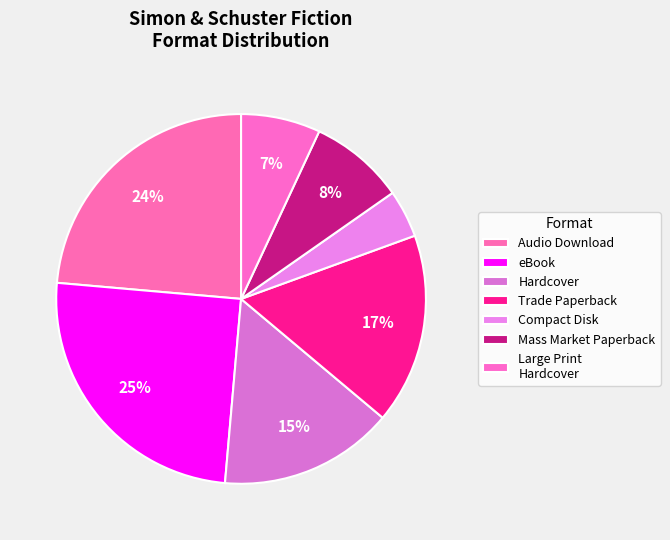

What is the total percentage of Mass Market Paperback and Compact Disk?

12.5%